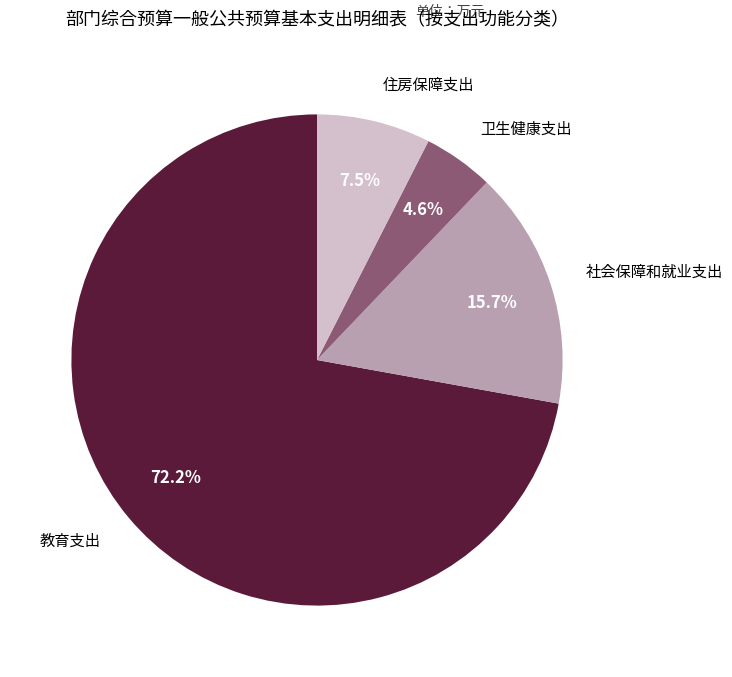

Is there any slice that represents more than half of the pie?

Yes